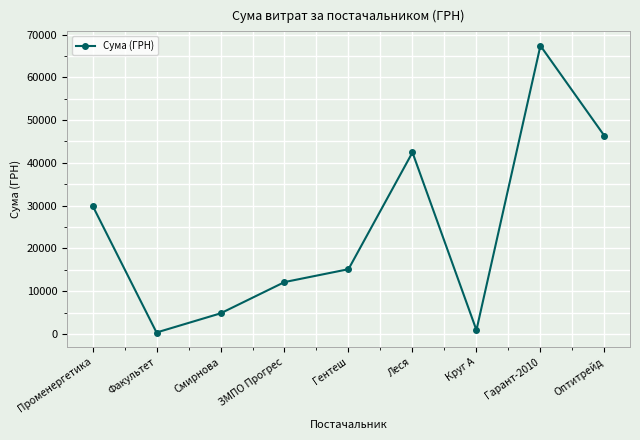

Is this an area chart (filled region under the line)?

No